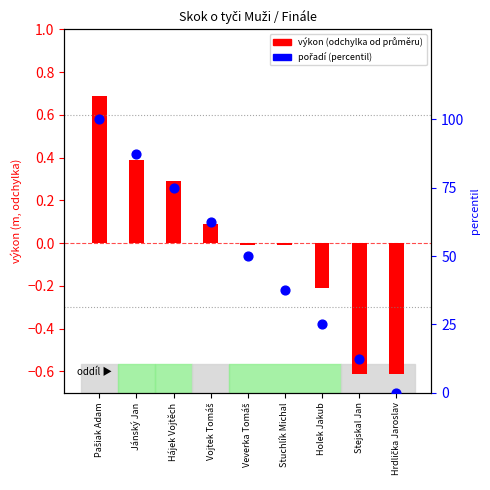

Is the value of pořadí (percentil) at Stejskal Jan greater than the value of výkon (odchylka od průměru) at Vojtek Tomáš?

Yes